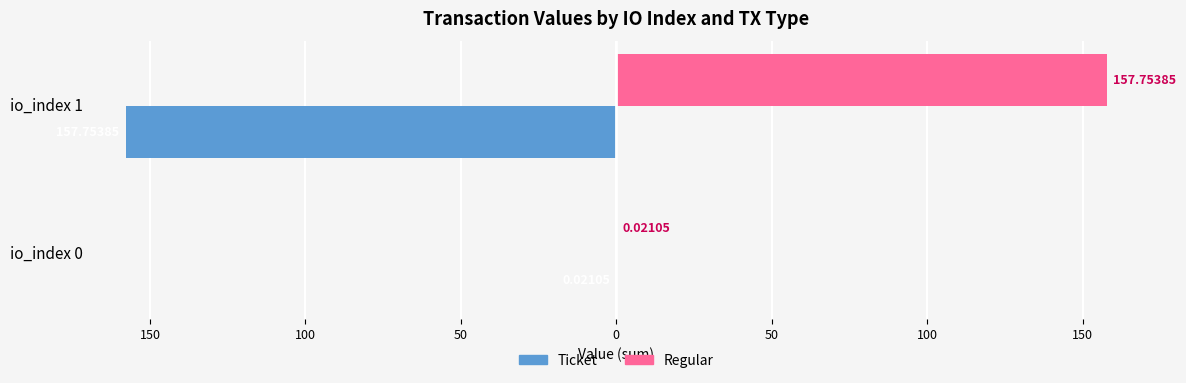

List the series in order of their peak value, lowest first.

Ticket, Regular